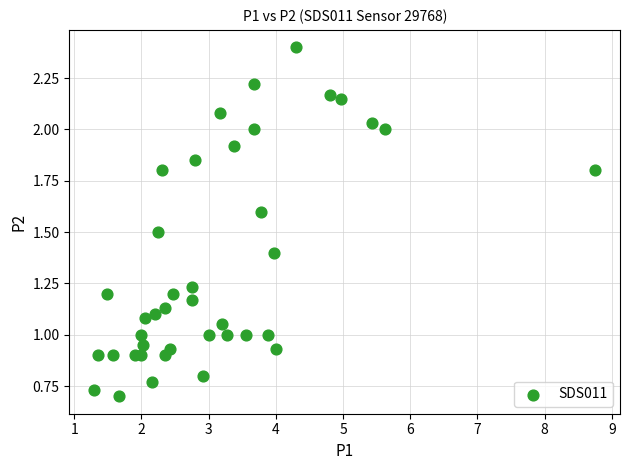

What is the range of Y values (max minus min)?

1.7